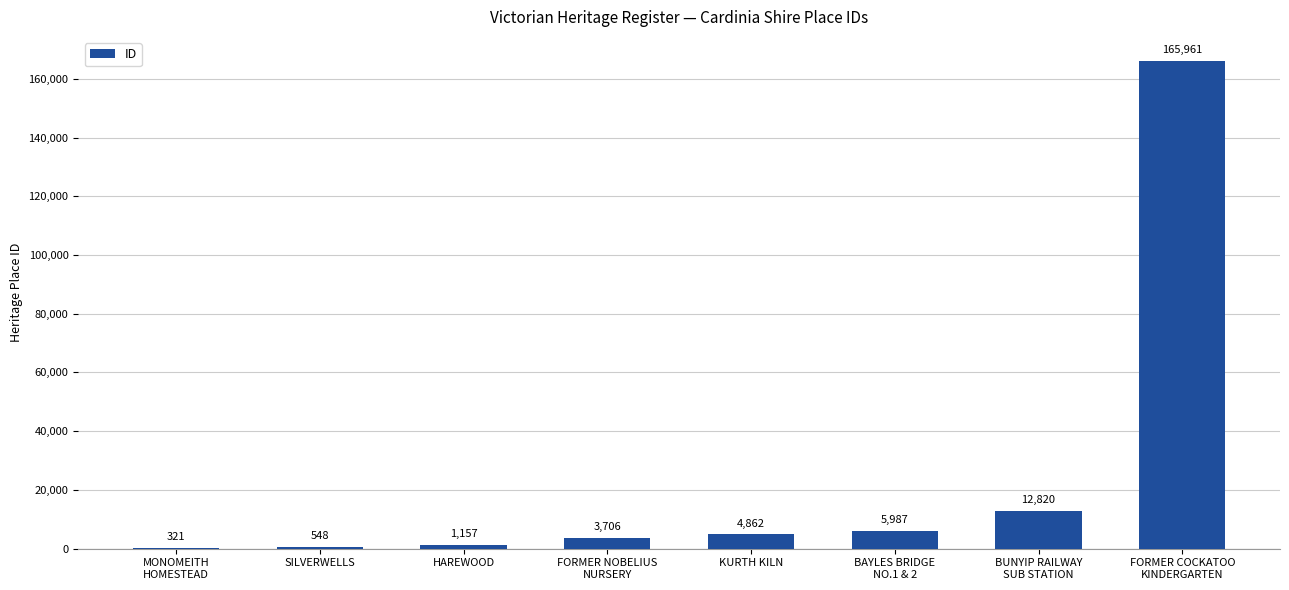

What is the sum of the values at MONOMEITH
HOMESTEAD and FORMER NOBELIUS
NURSERY?

4027